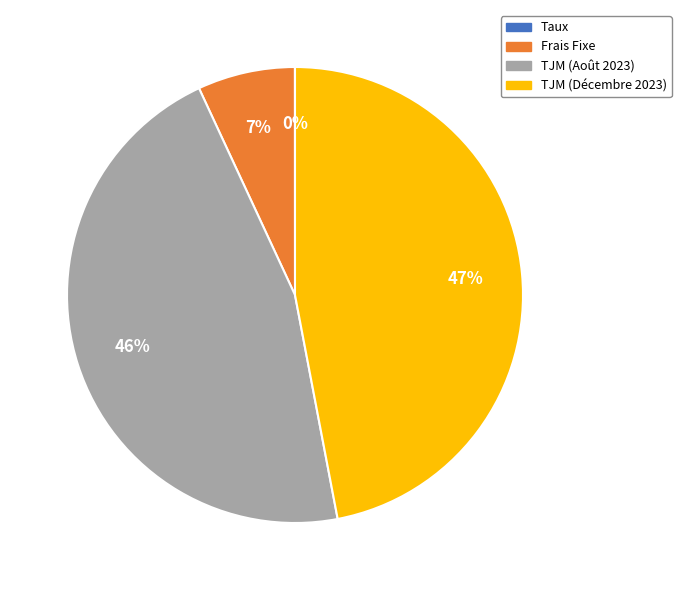

To the nearest percent, what is the average slice percentage?

25%